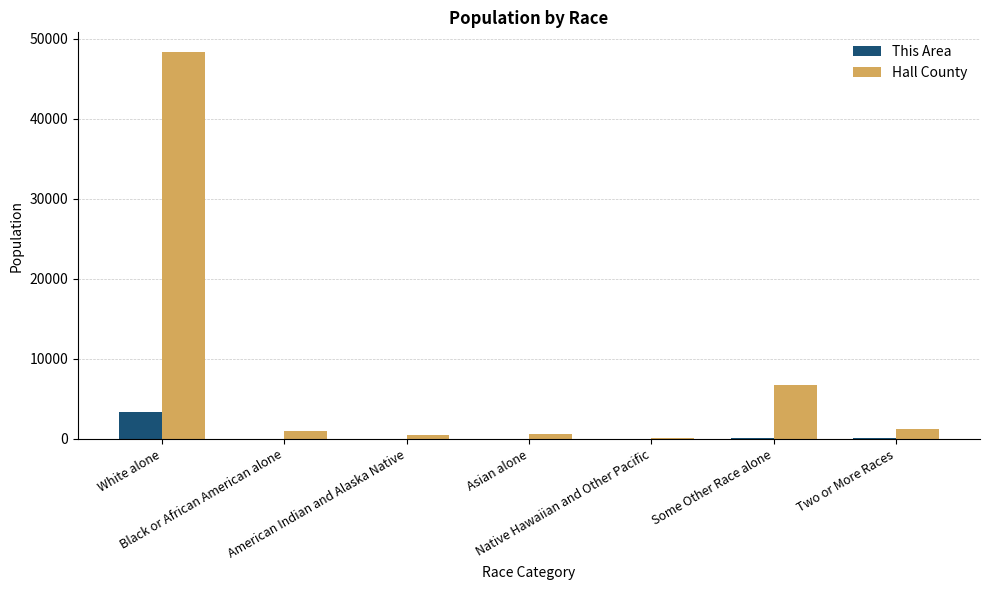

What is the sum of all This Area values?

3590